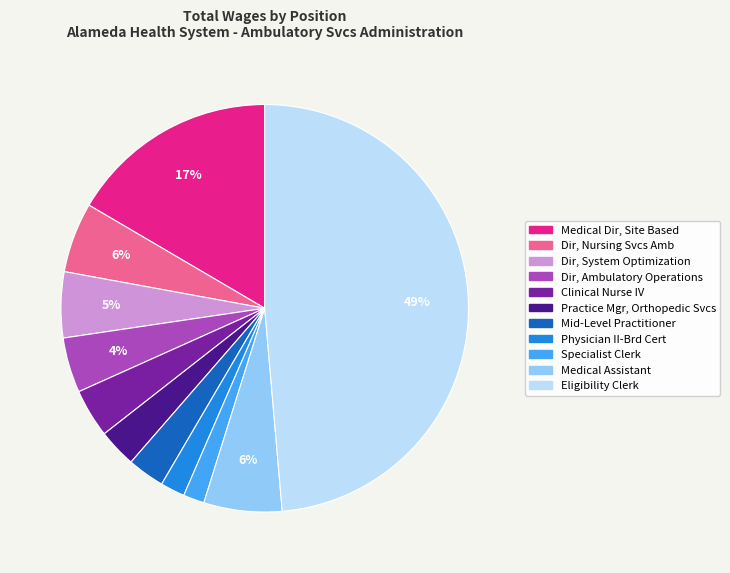

What is the largest slice in the pie chart?

Eligibility Clerk